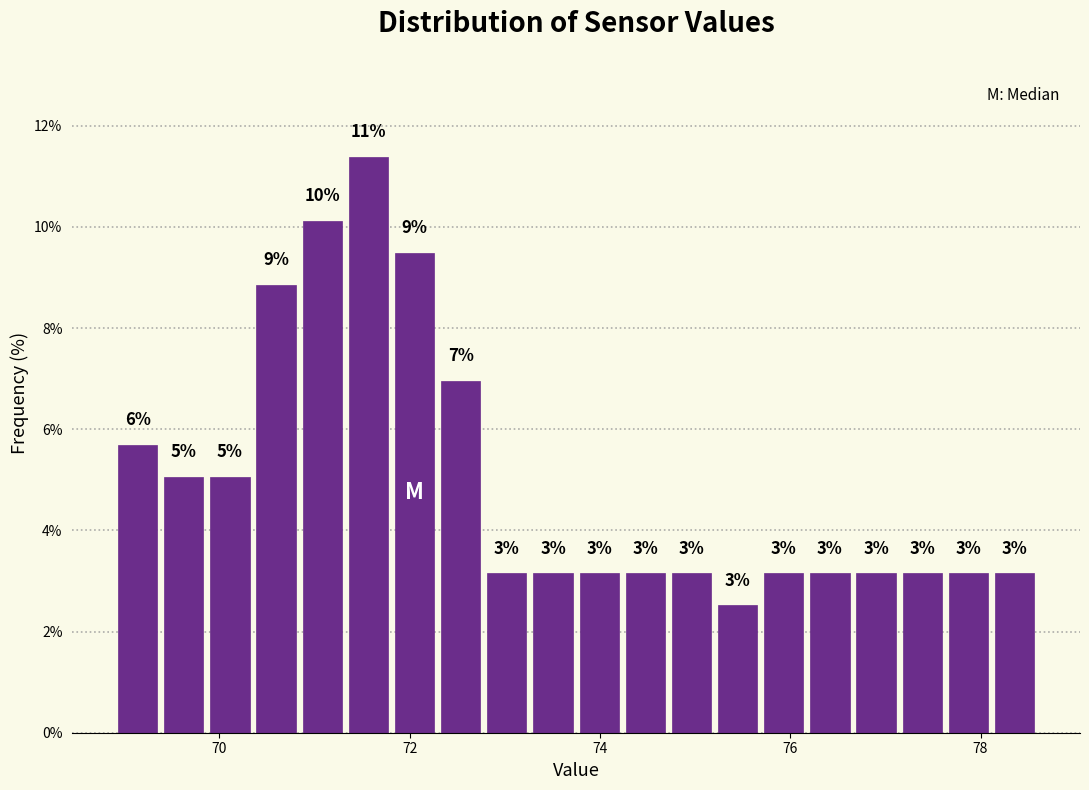

Around what value on the x-axis is the tallest bar? Give the approximate position of its centre, as read against the axis.

71.6